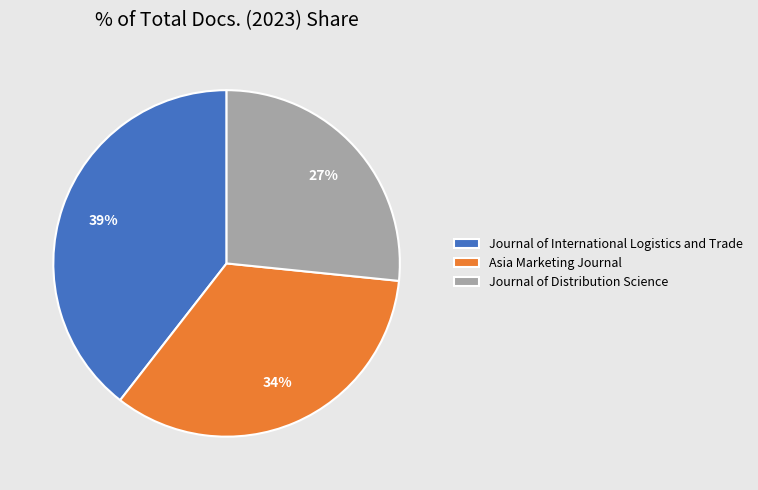

Combined, do Asia Marketing Journal and Journal of International Logistics and Trade account for over 50%?

Yes